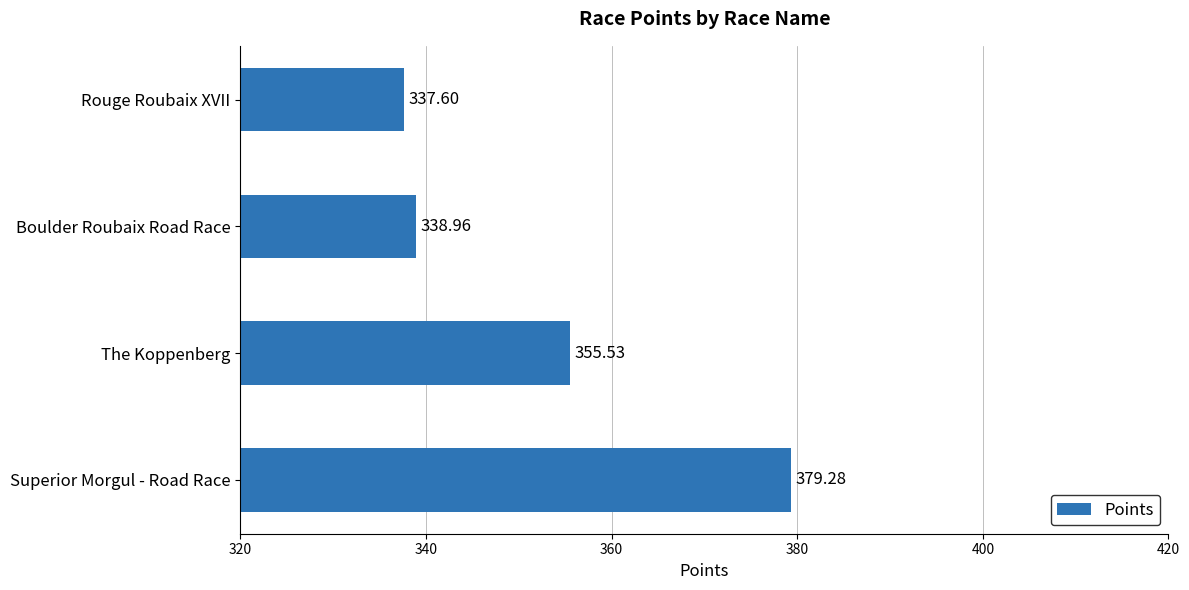

What is the greatest value displayed?

379.3